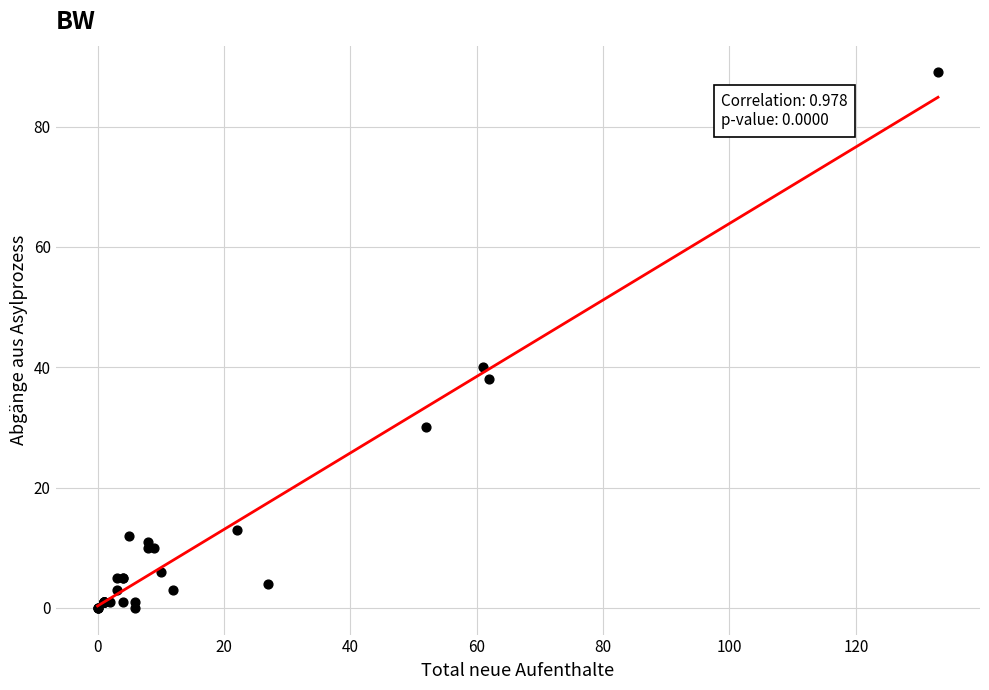

What Y value in the scatter plot is closest to 44?

40